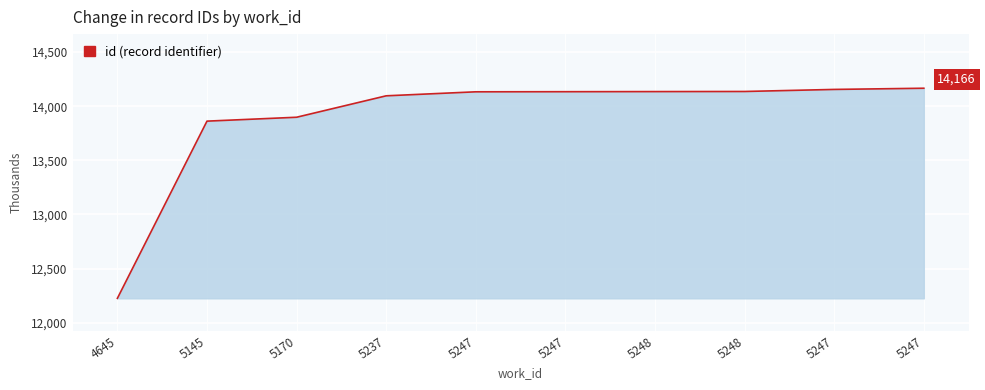

How many lines are shown in the chart?

1